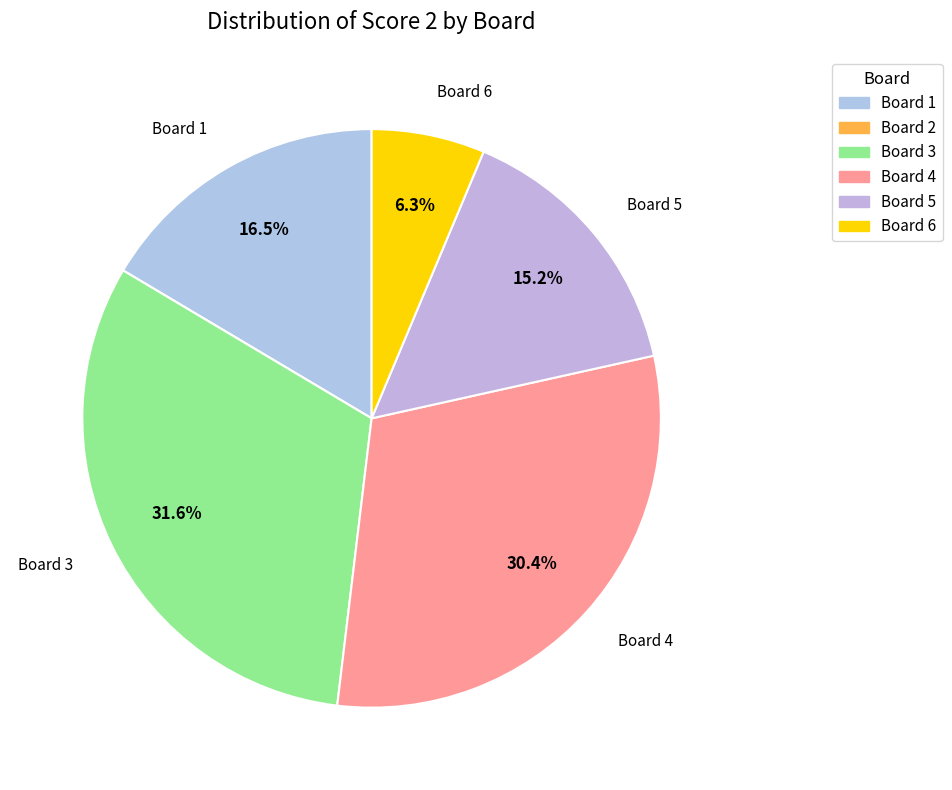

Which category has the smallest portion of the pie?

Board 2